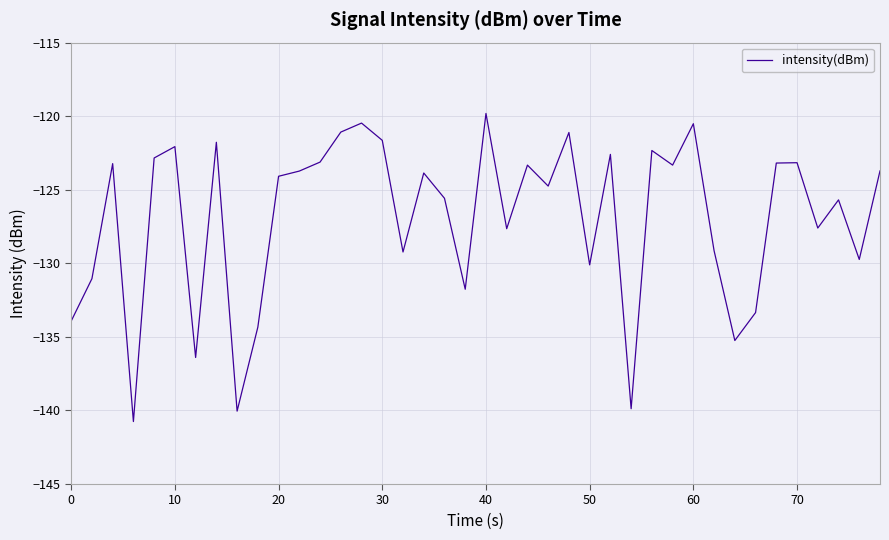

What is the difference between the maximum and minimum values?

20.9